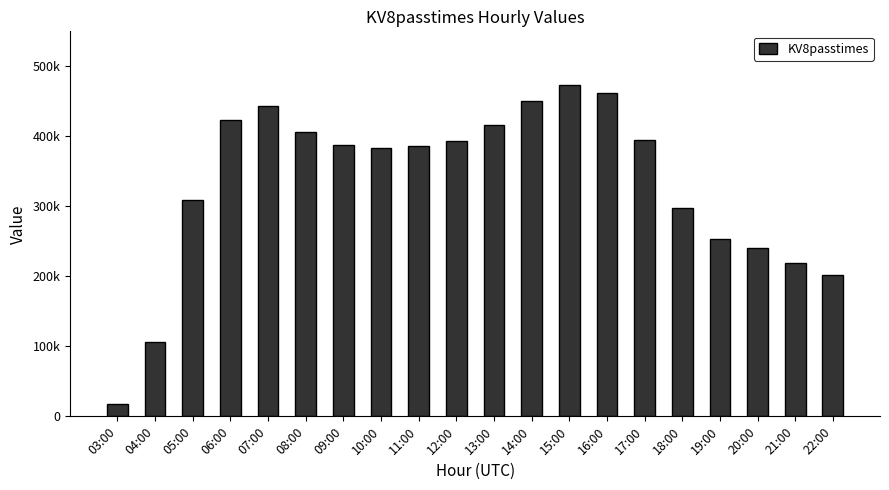

Are the bars horizontal?

No